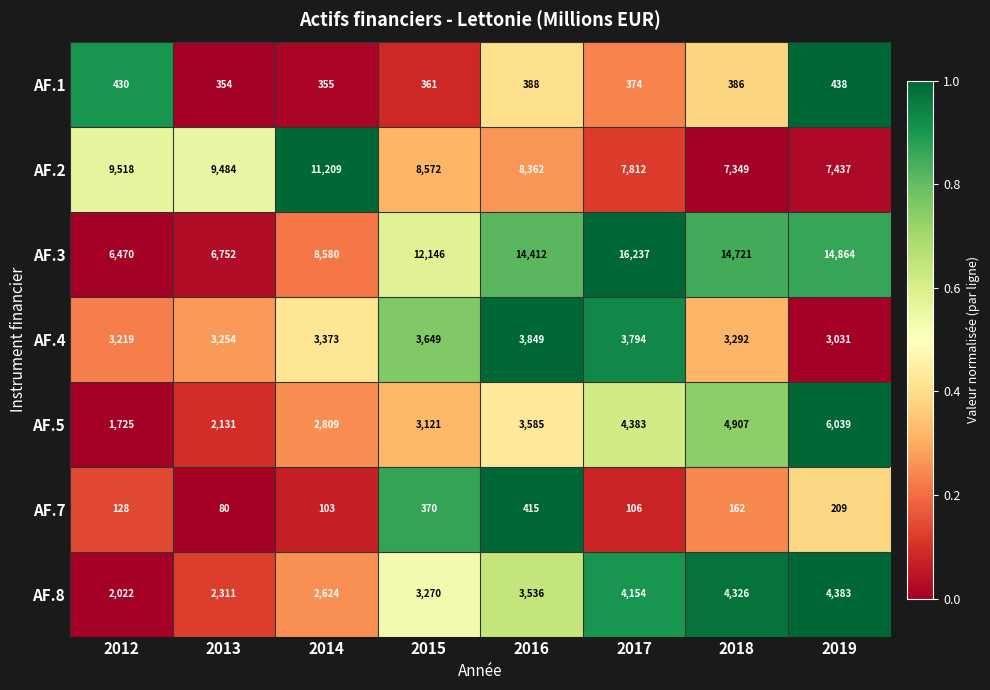

Which series has the largest range (max minus min)?

AF.3